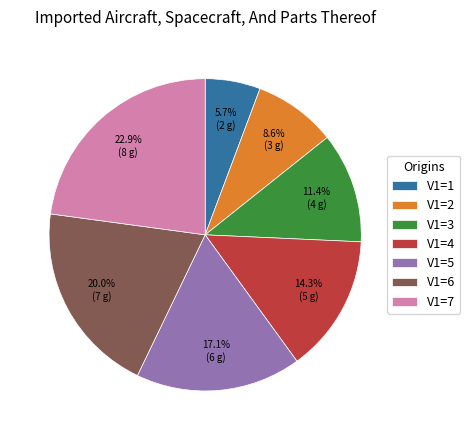

Is there any slice that represents more than half of the pie?

No